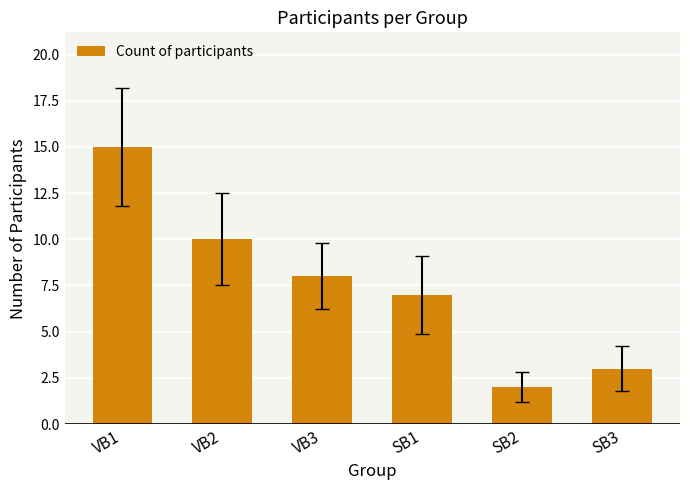

Reading left to right, extract all data points from this chart.

VB1=15	VB2=10	VB3=8	SB1=7	SB2=2	SB3=3